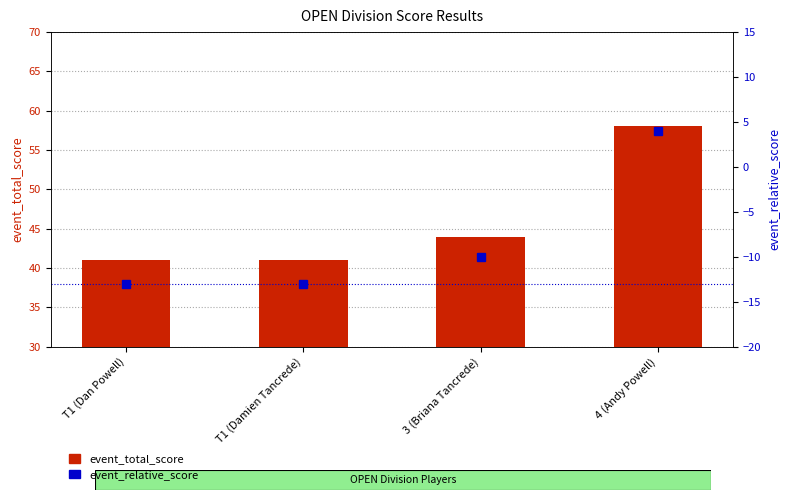

List the series in order of their peak value, highest first.

event_total_score, event_relative_score